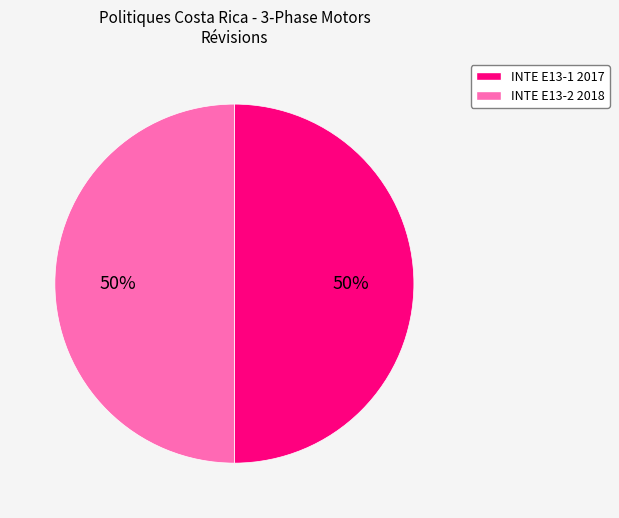

The INTE E13-2 2018 slice represents 58% of the pie. True or false?

False